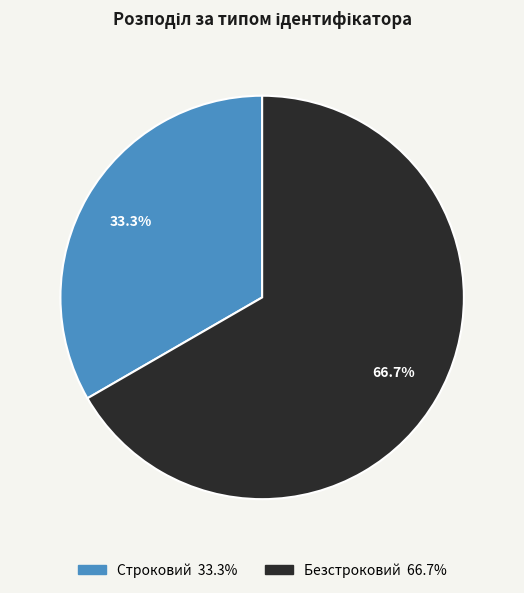

To the nearest percent, what is the average slice percentage?

50%